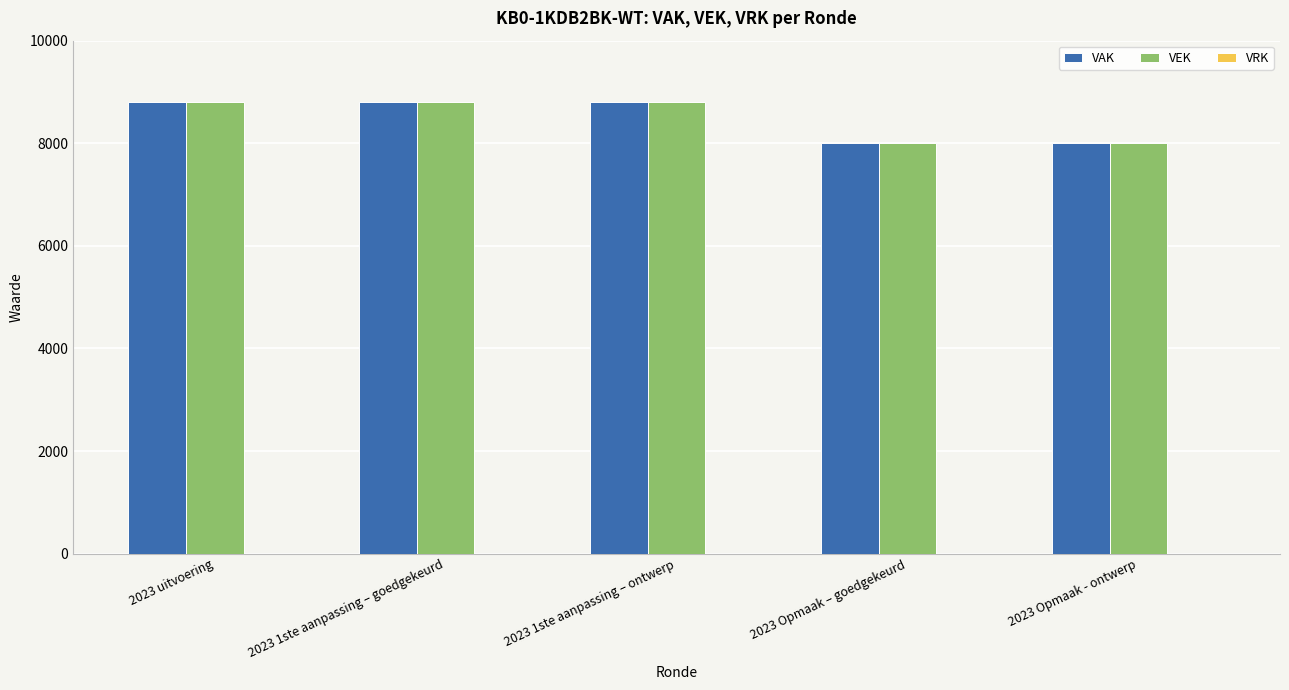

What is the smallest value displayed?

8000